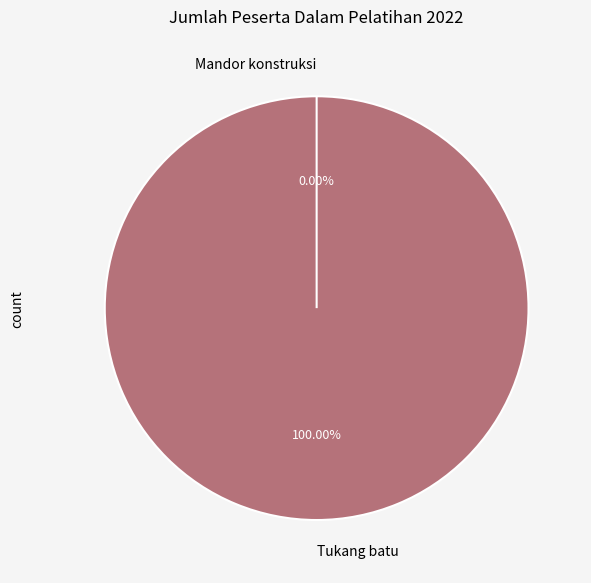

To the nearest percent, what is the combined percentage of Mandor konstruksi and Tukang batu?

100%